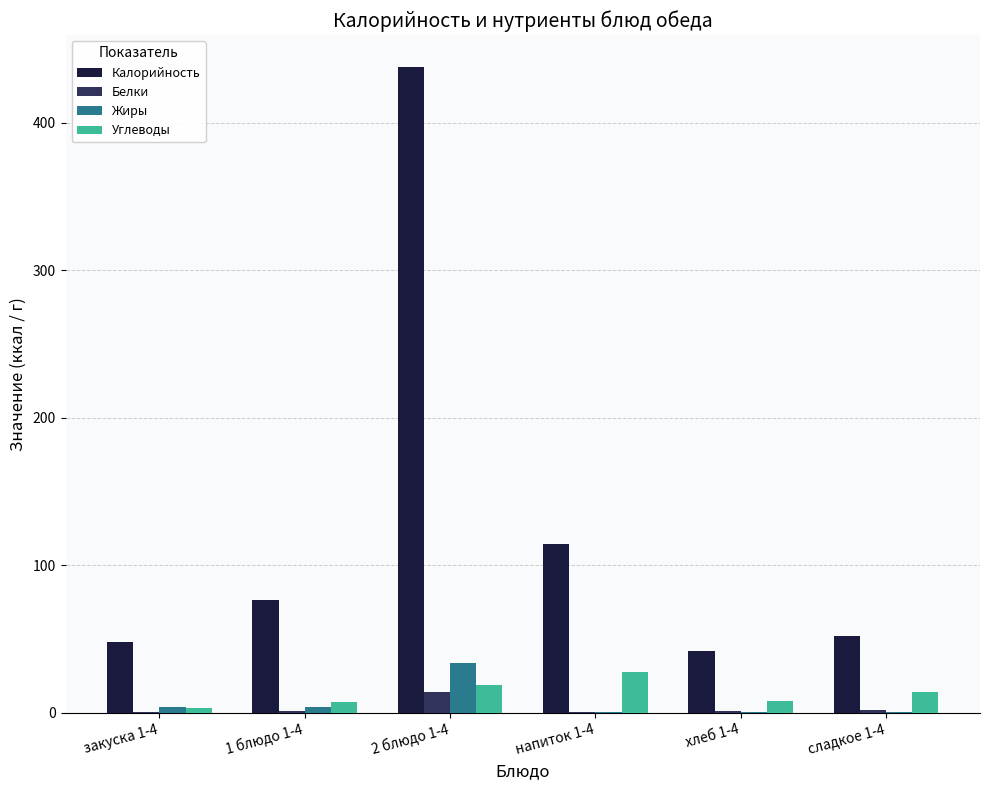

What are all the series names shown in the legend?

Калорийность, Белки, Жиры, Углеводы